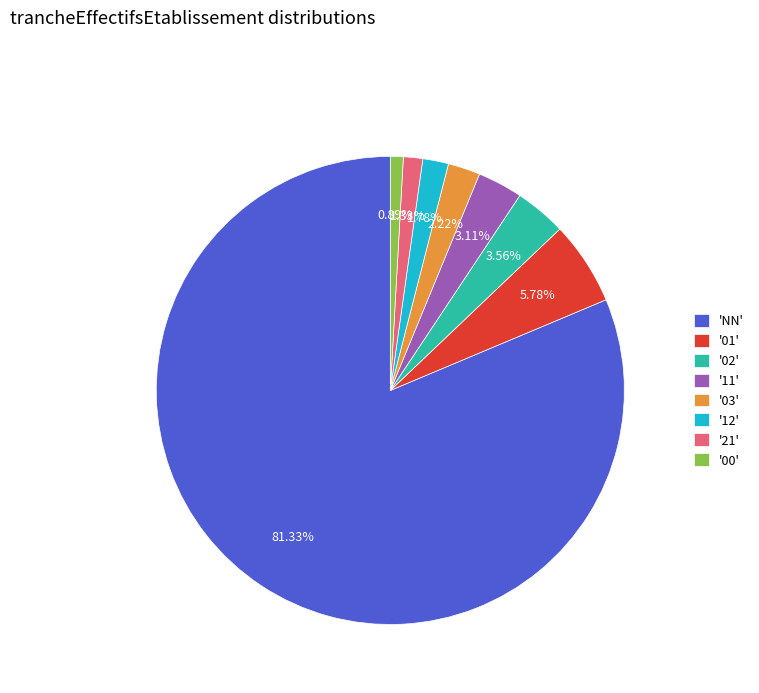

Does any single category account for the majority?

Yes